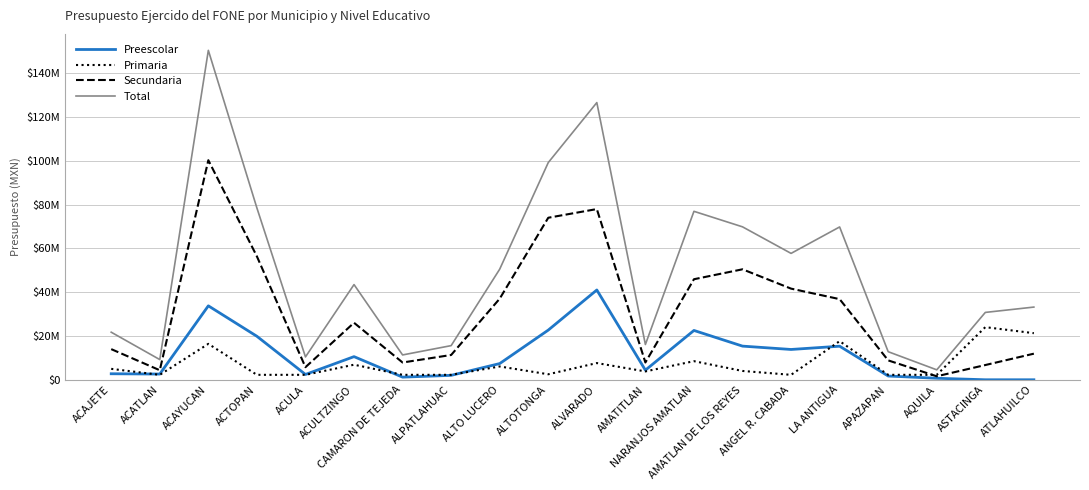

List the series in order of their peak value, highest first.

Total, Secundaria, Preescolar, Primaria